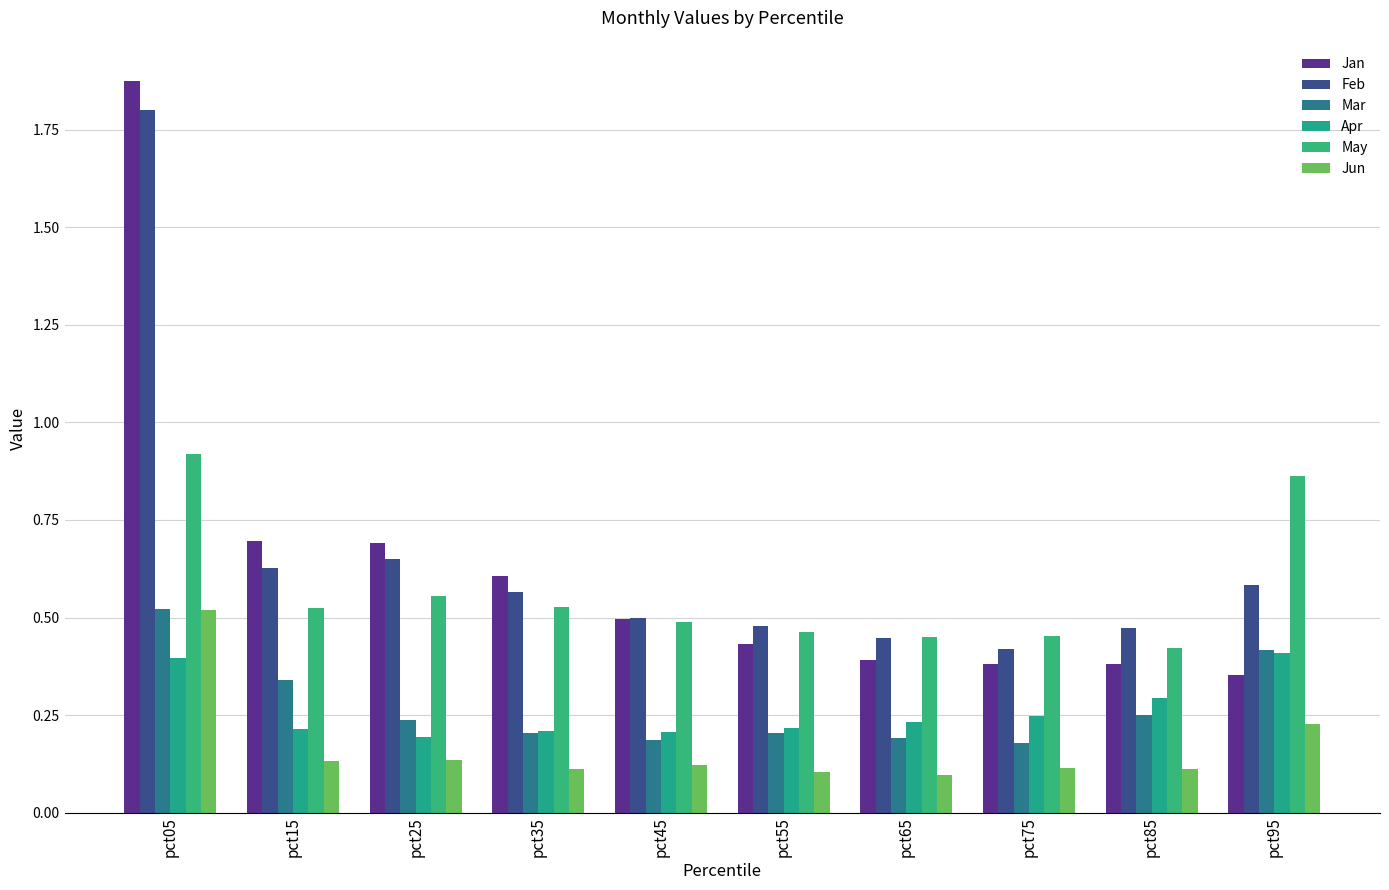

What is the average value of the Apr series?

0.3